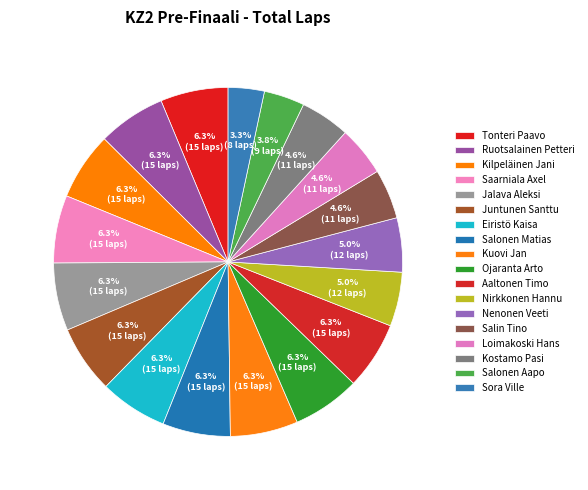

To the nearest percent, what is the combined percentage of Kostamo Pasi and Salonen Aapo?

8%